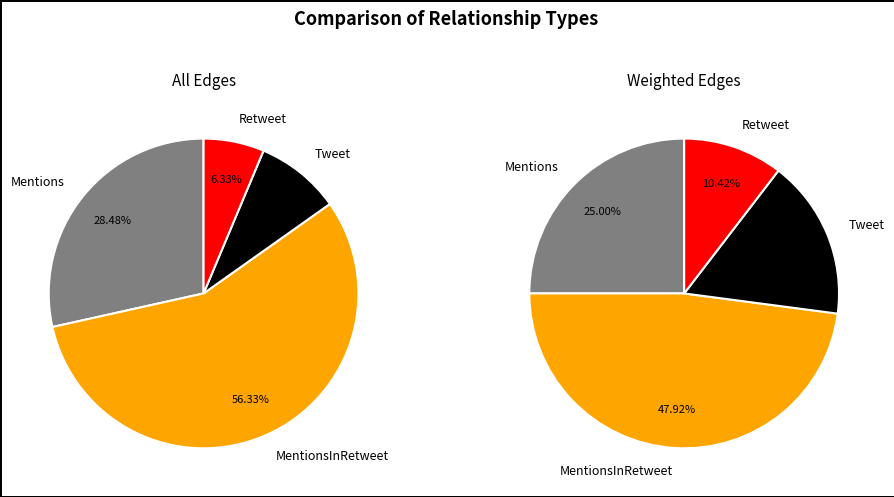

Approximately how many times larger is the value at Mentions compared to Retweet?

4.5